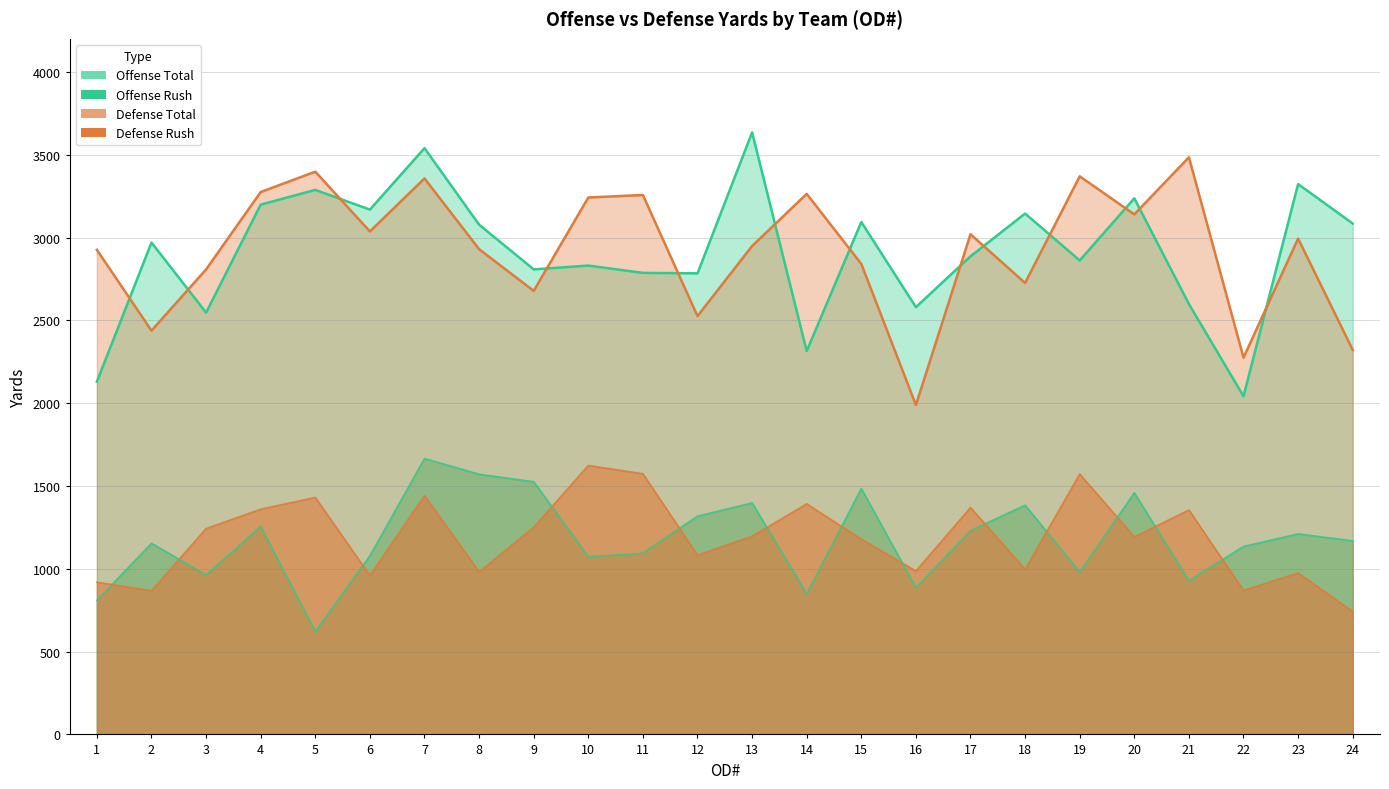

How many values in the DefenseRush series are below 1197?

12